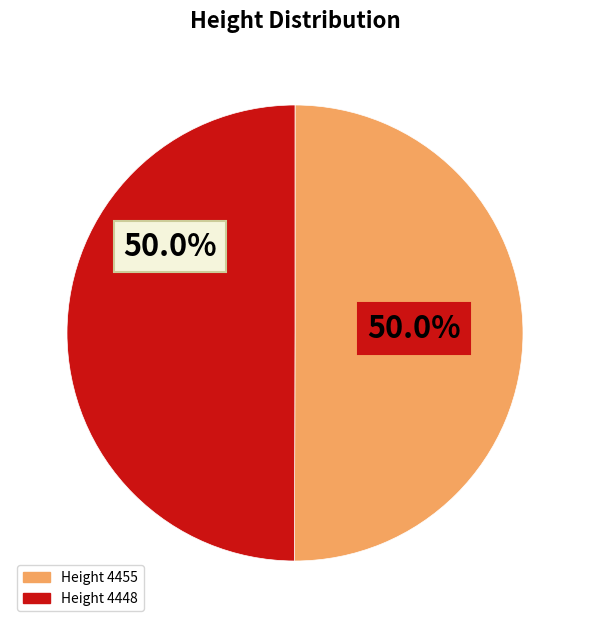

Count the number of slices in the pie.

2